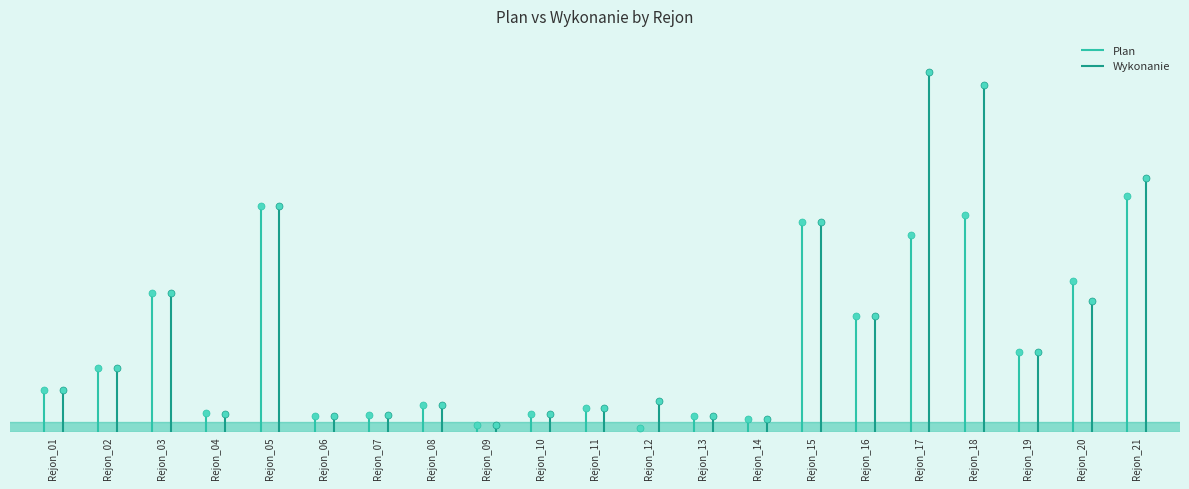

The Plan series shows 35700 at Rejon_09. True or false?

True